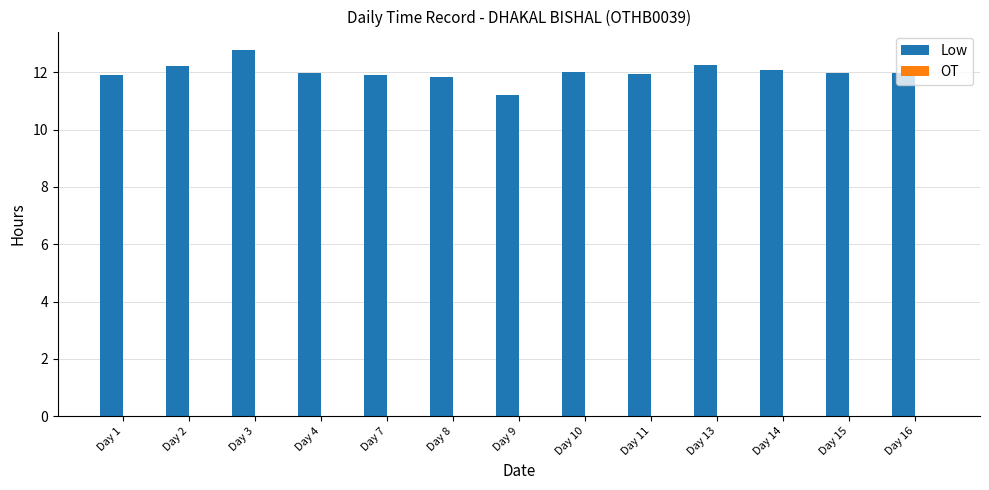

What is the minimum value shown in the chart?

11.2